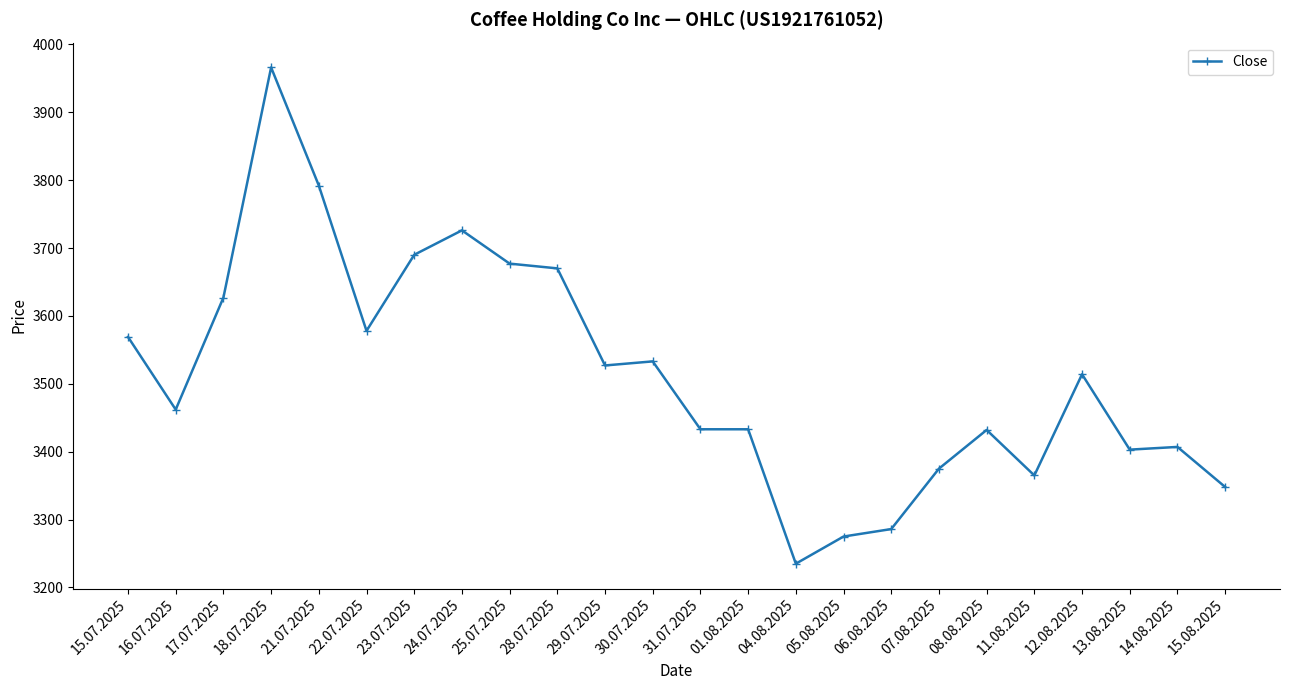

What is the difference between the maximum and minimum values?

731